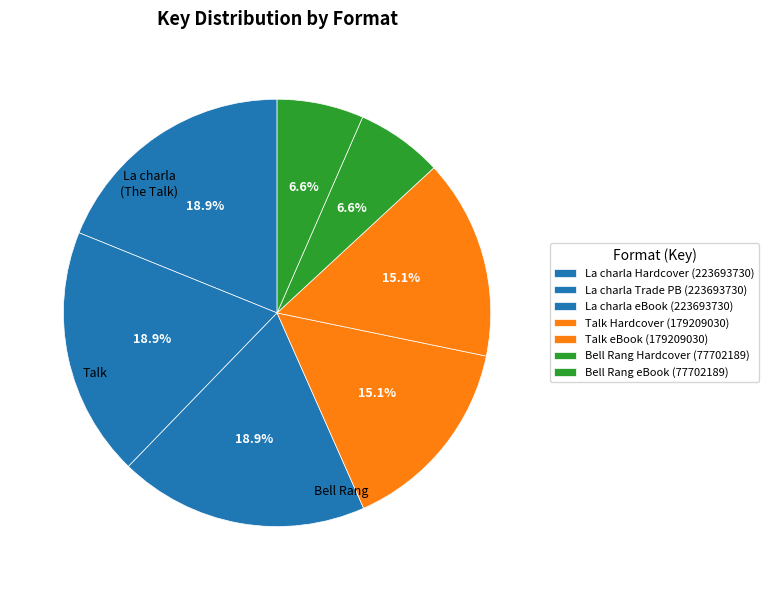

How many slices are in this pie chart?

7